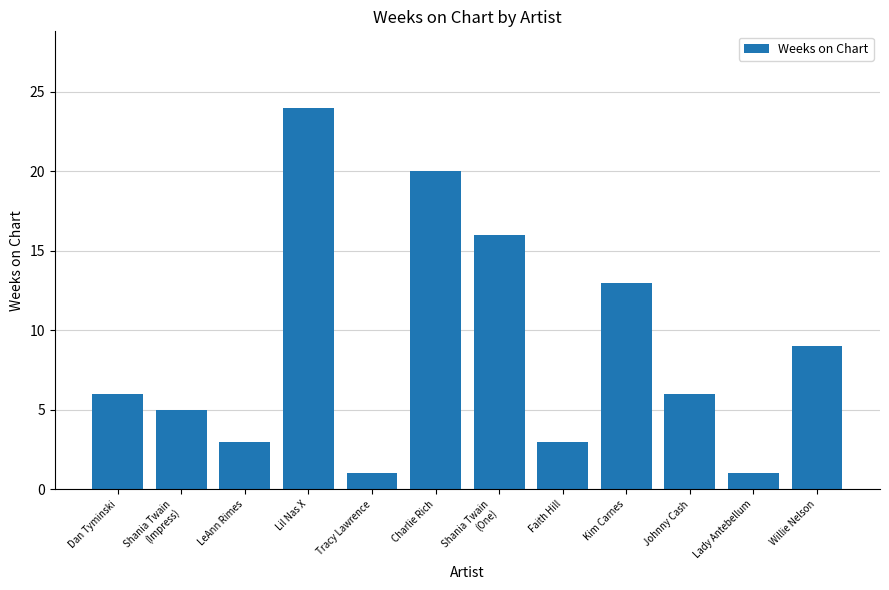

What is the difference between the values at Faith Hill and Tracy Lawrence?

2